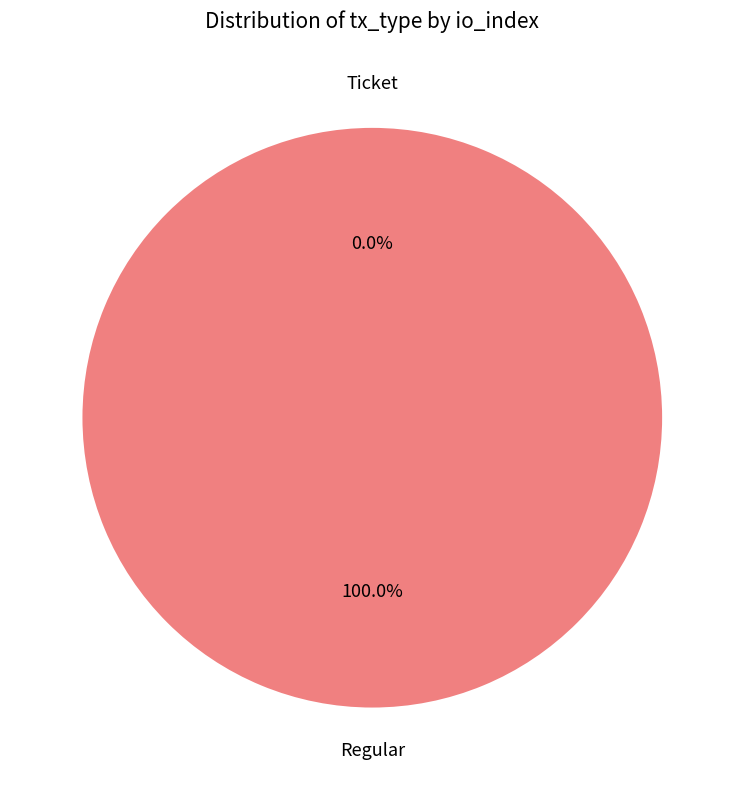

Between Ticket and Regular, which is larger?

Regular